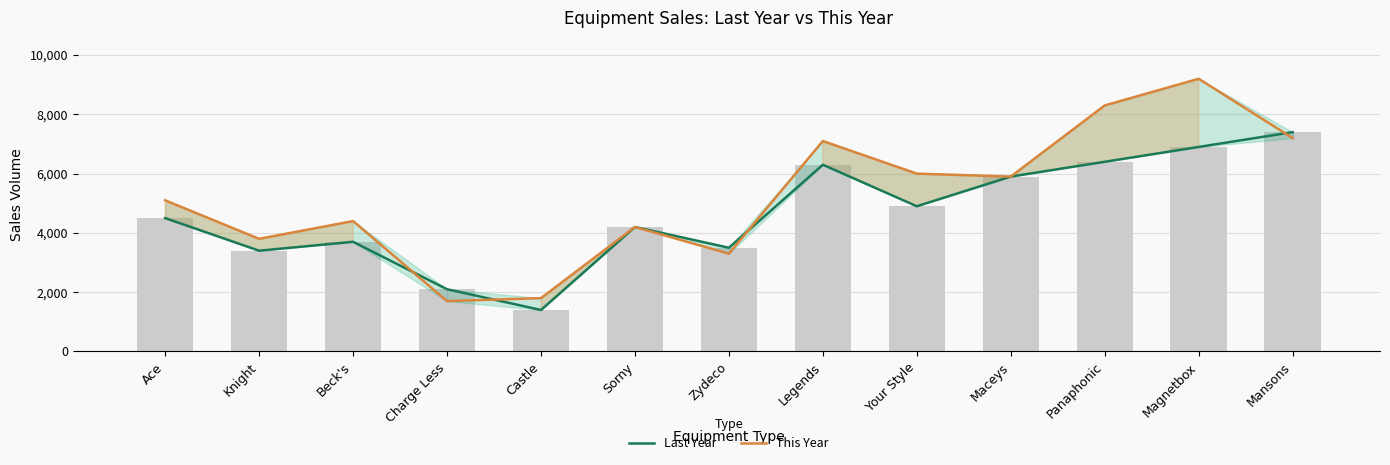

How many data points in Last Year are above 4500?

6